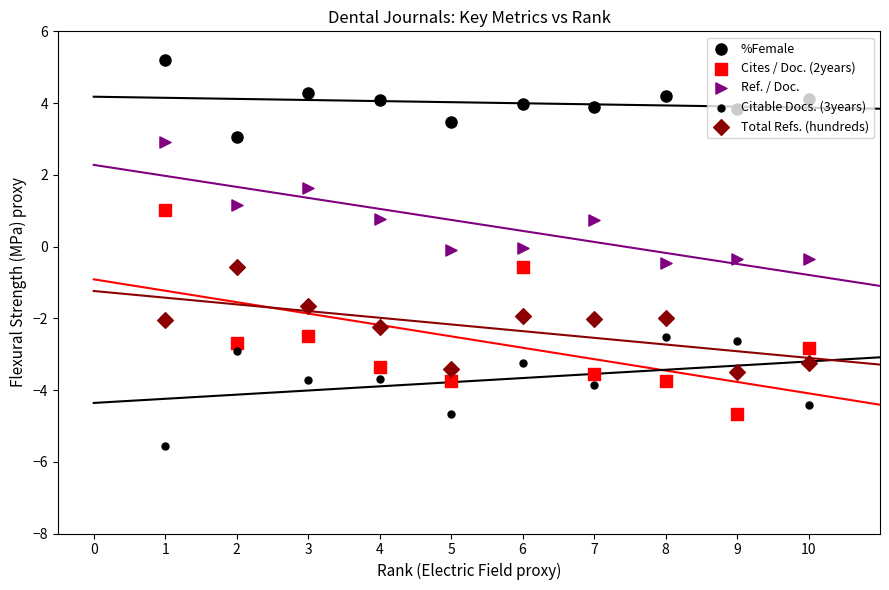

Which series contains the highest Y value?

%Female